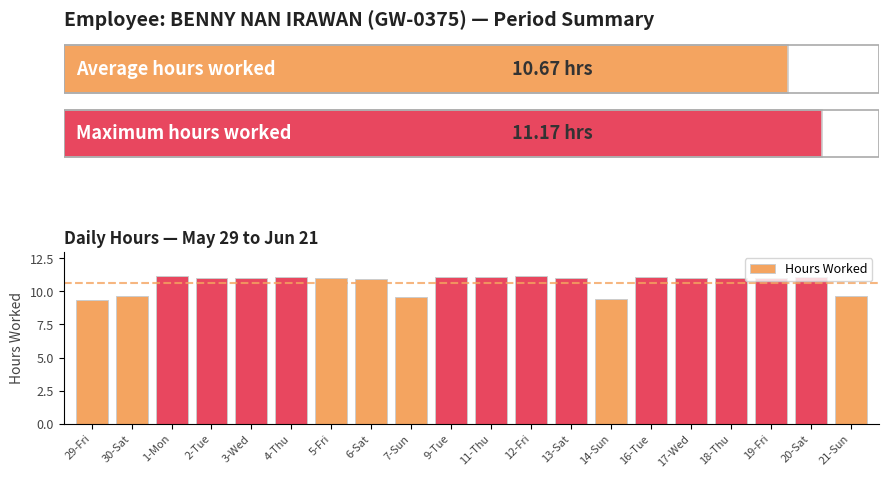

What is the difference between the second highest and minimum values?

1.8